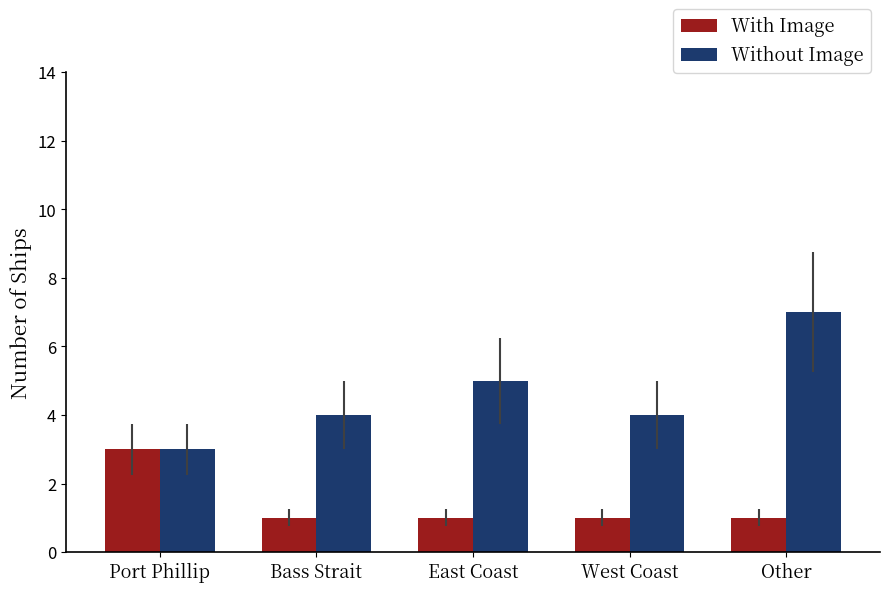

Where is Without Image nearest to the value 5?

East Coast